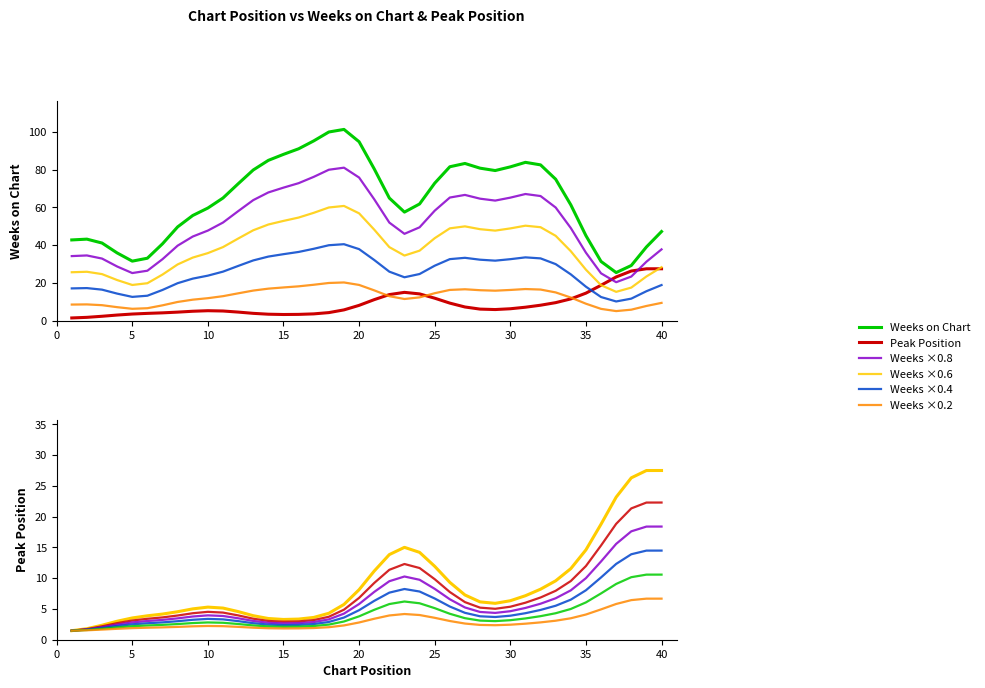

What is the lowest value of the Peak Position series?

1